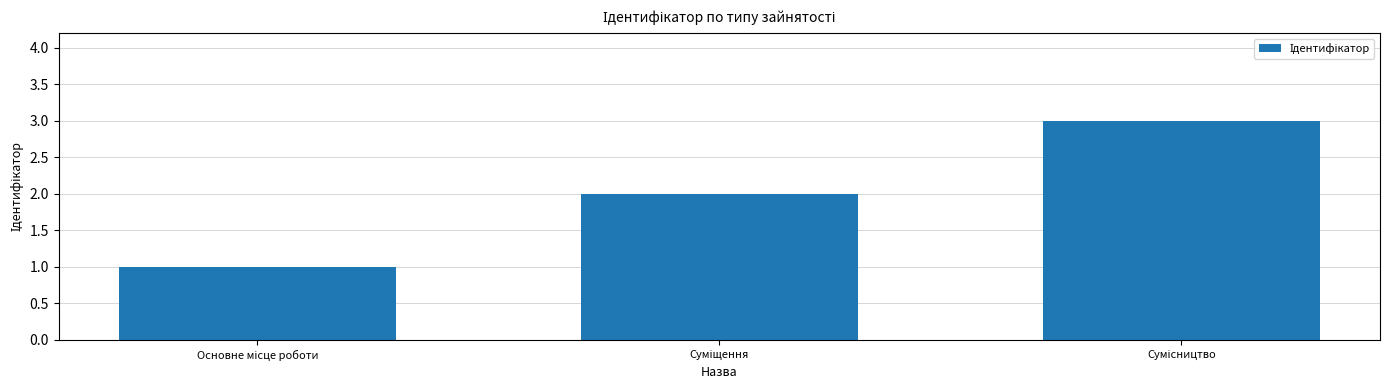

How many series are shown in this chart?

1